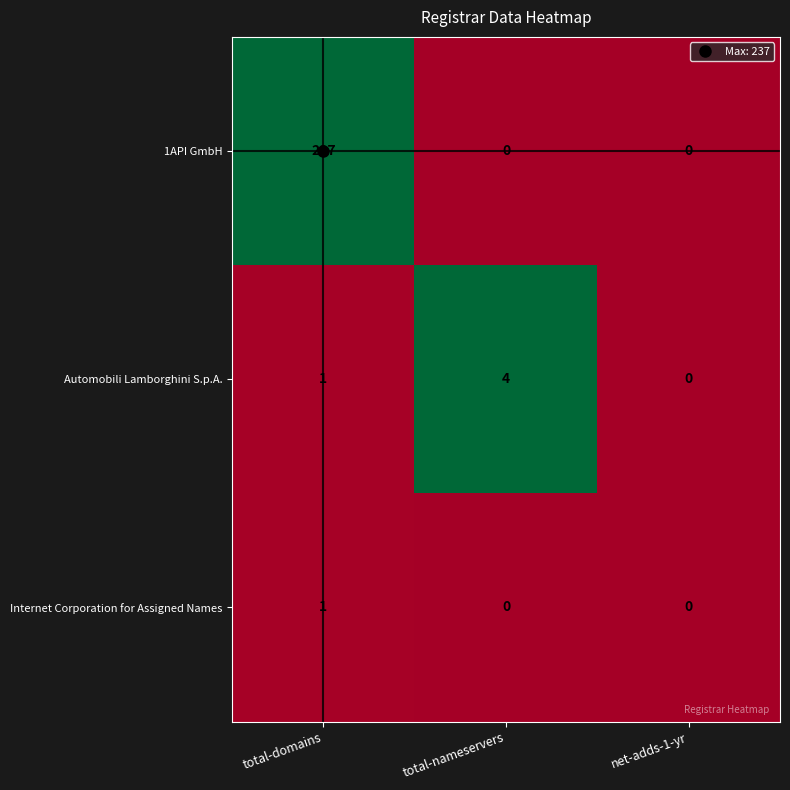

Is it true that 1API GmbH equals 126 at net-adds-1-yr?

False